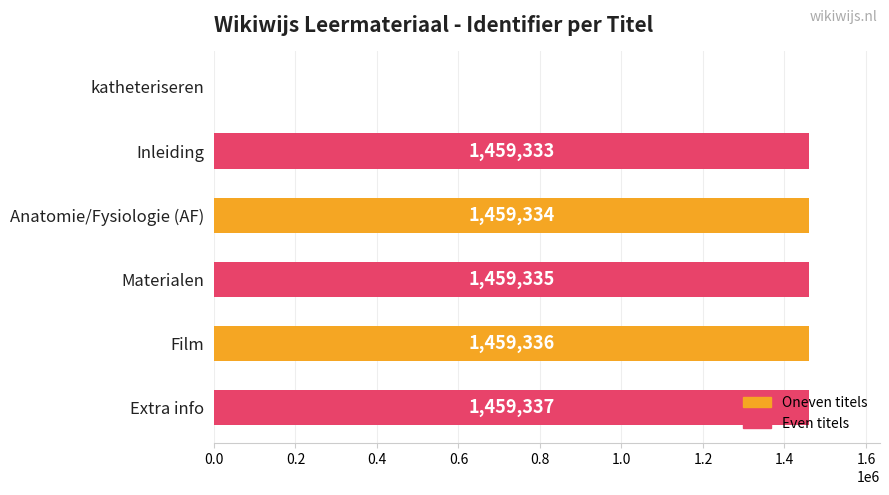

Approximately how many times larger is the value at Anatomie/Fysiologie (AF) compared to Inleiding?

1.0